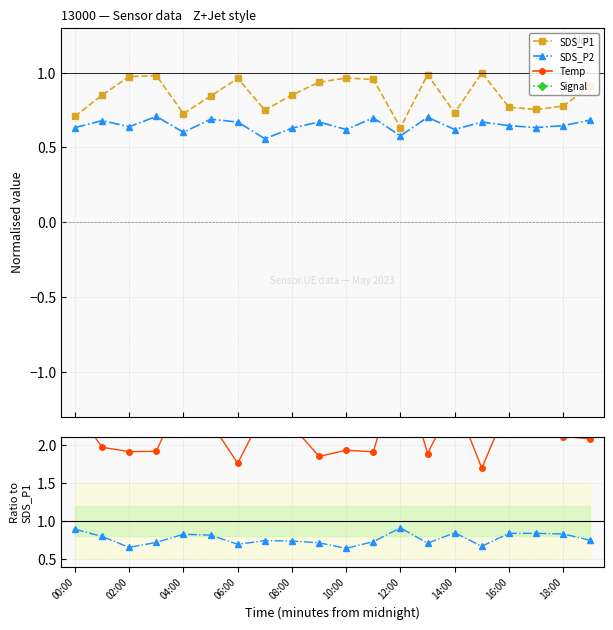

How many interior local peaks does the Temp series have?

6